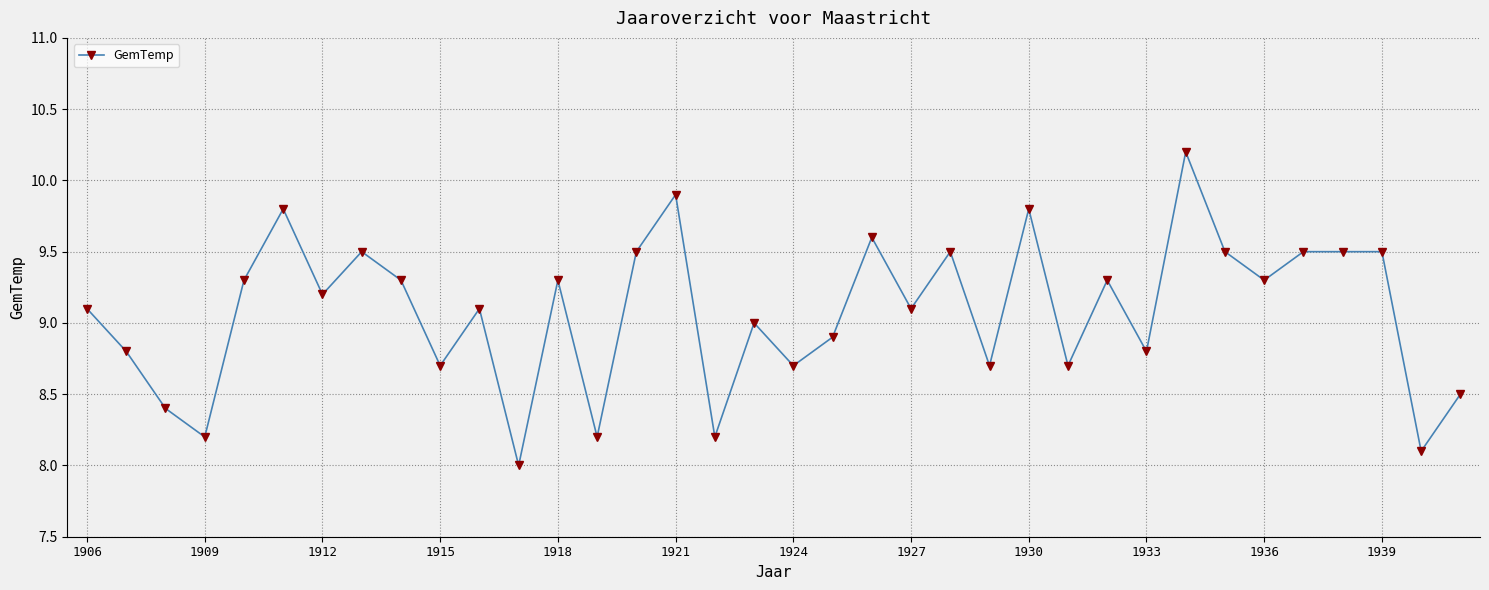

What is the maximum value shown in the chart?

10.2